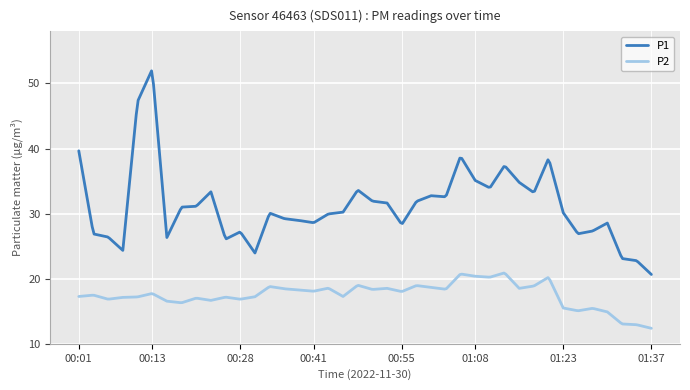

List the series in order of their overall mean, highest first.

P1, P2